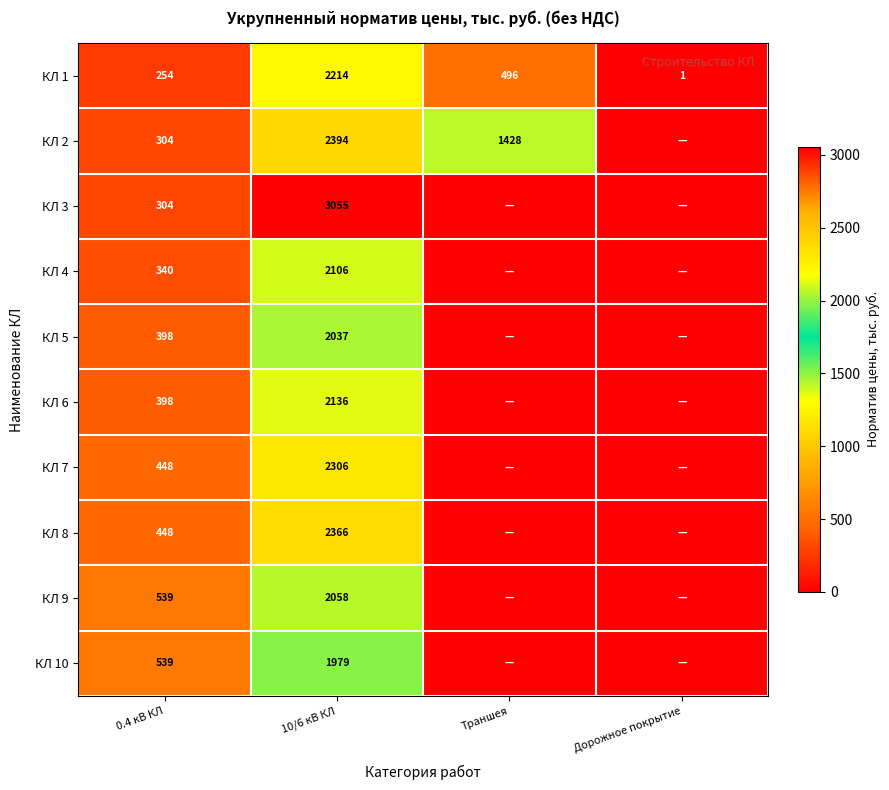

At which category does the chart reach its minimum across all series?

Дорожное покрытие